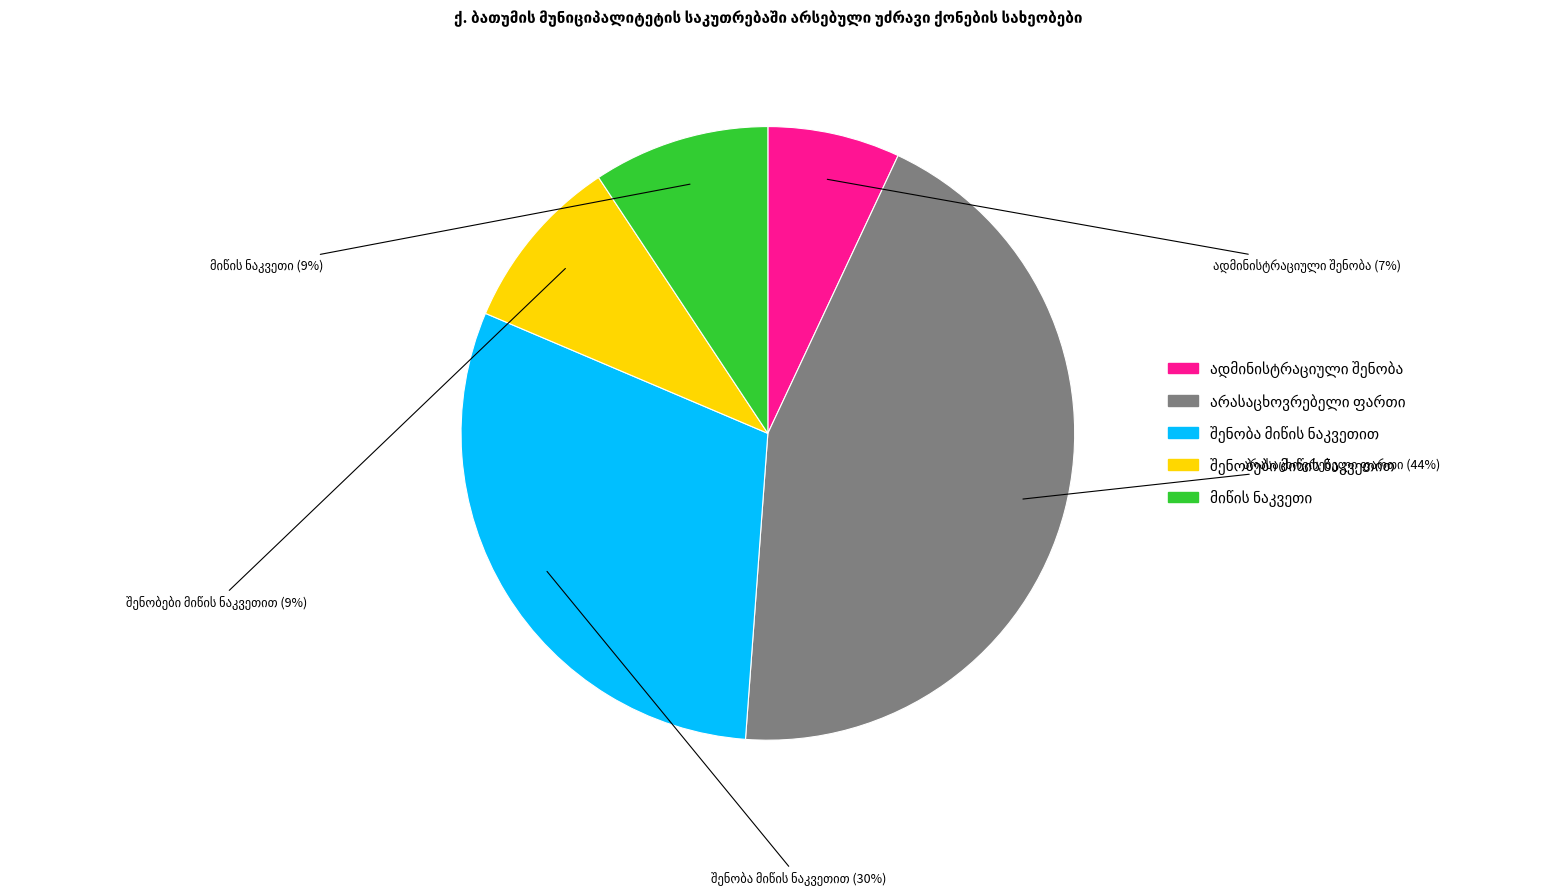

To the nearest percent, what is the average slice percentage?

20%